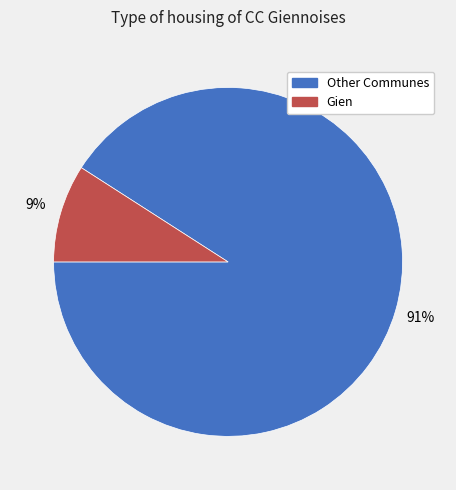

Does any single category account for the majority?

Yes